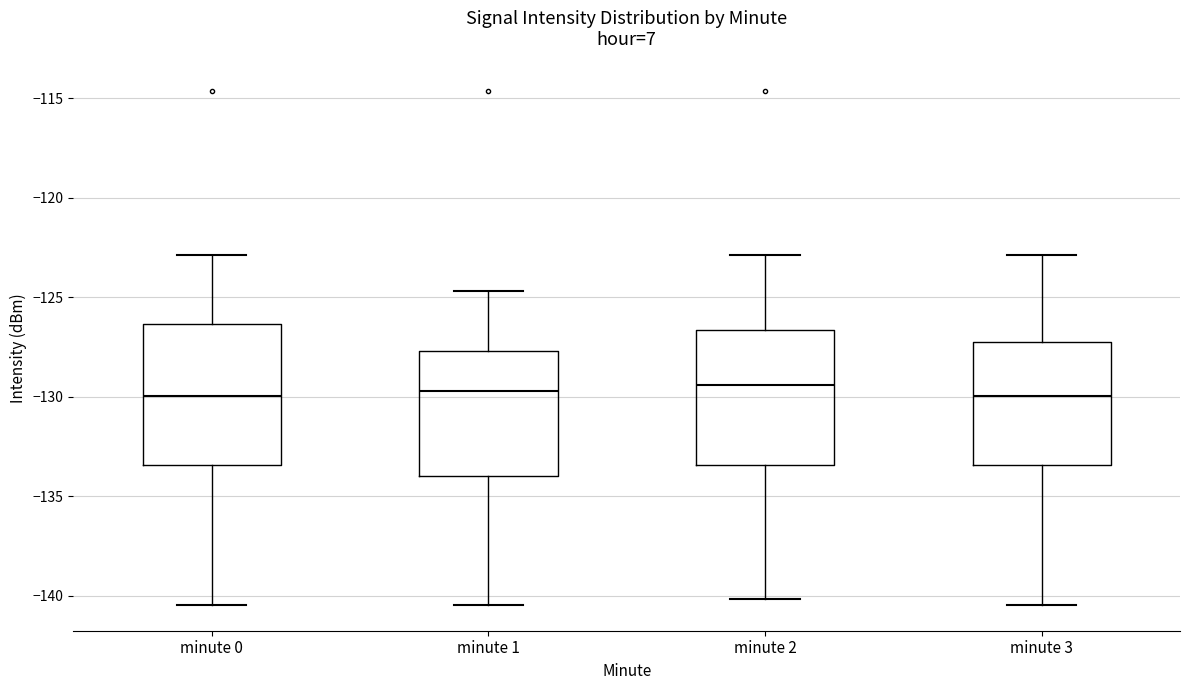

Reading left to right, transcribe this box plot: for each box, give where its median line is, the range the box spans, and where its two whiskers end, as read against the y-axis. The values are not printed on the chart, so give them approximately, as read against the axis.

minute 0: median -130.0, box -133.5 to -126.5, whiskers -140.5 to -123.0
minute 1: median -129.5, box -134.0 to -127.5, whiskers -140.5 to -124.5
minute 2: median -129.5, box -133.5 to -126.5, whiskers -140.0 to -123.0
minute 3: median -130.0, box -133.5 to -127.5, whiskers -140.5 to -123.0